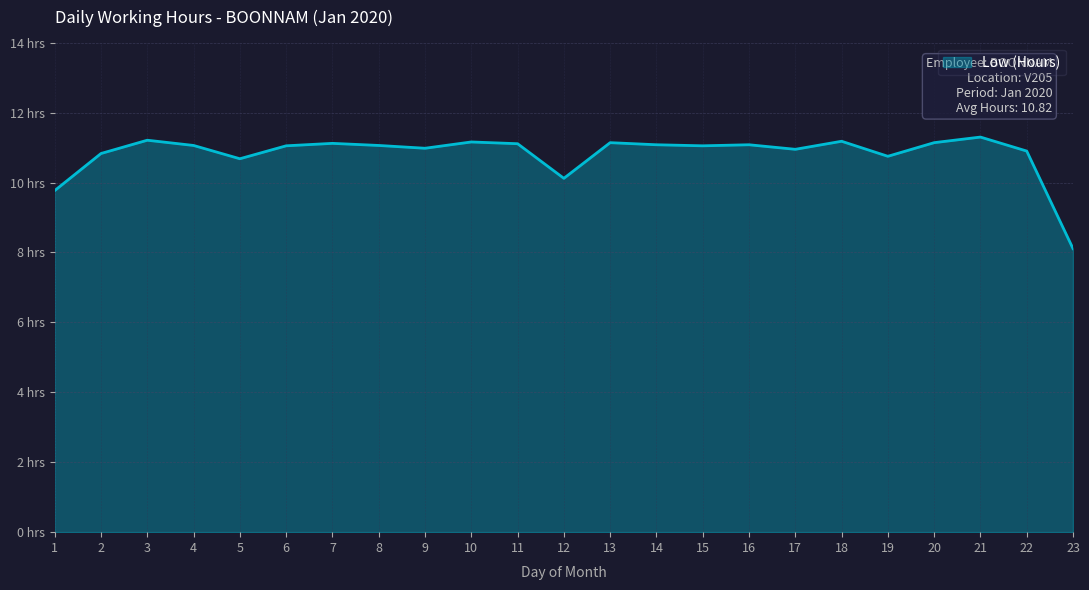

List the labels in order of value, largest first.

21, 3, 18, 10, 13, 20, 7, 11, 14, 16, 4, 8, 6, 15, 9, 17, 22, 2, 19, 5, 12, 1, 23